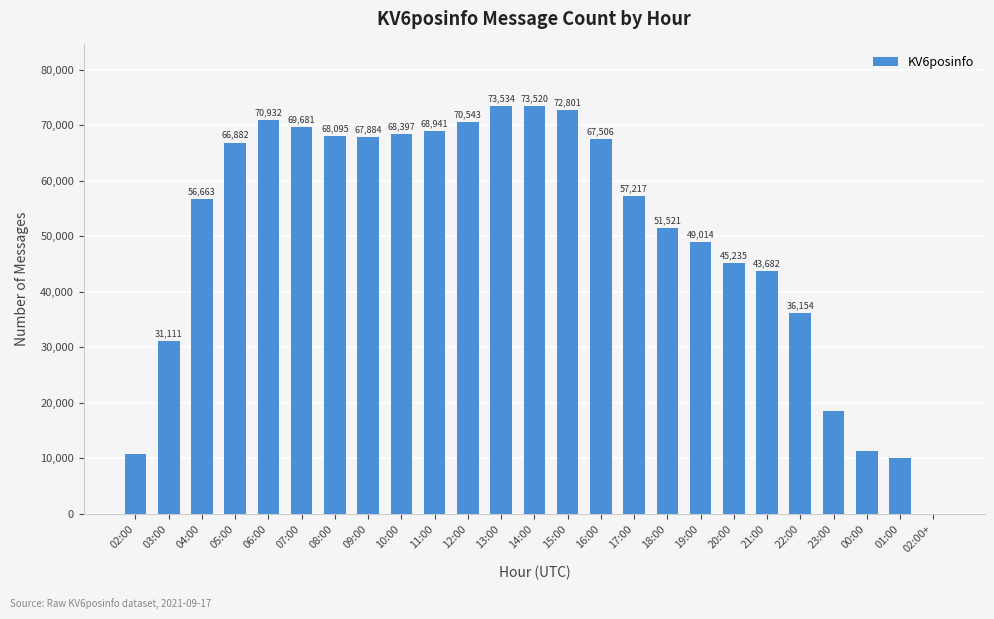

Between 08:00 and 12:00, which is larger?

12:00